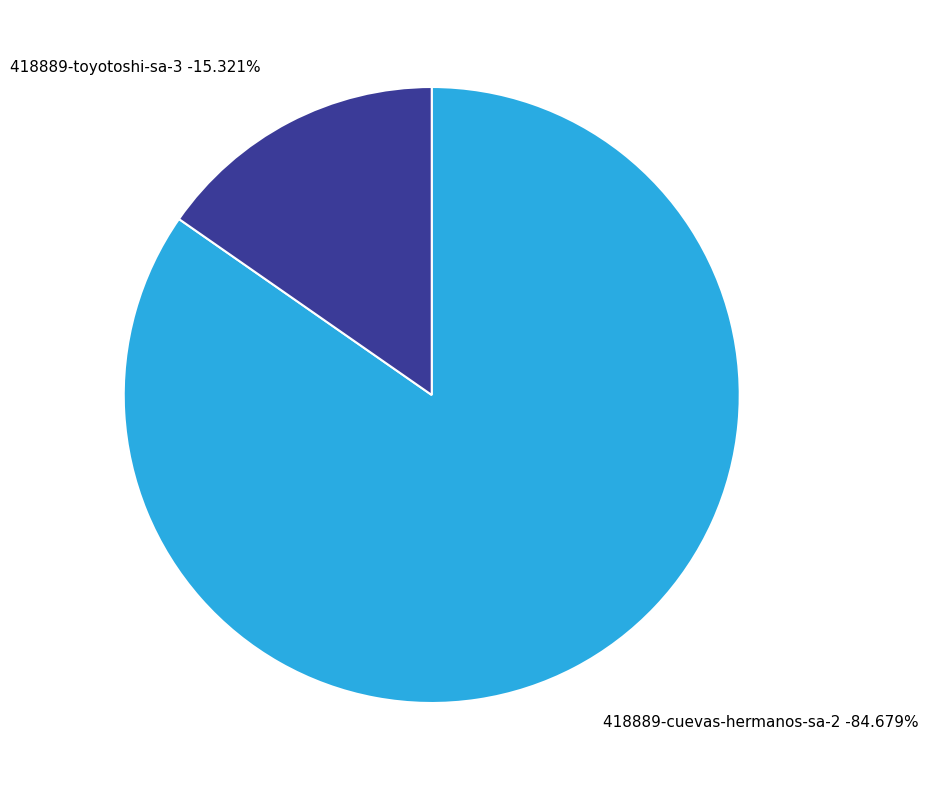

What is the change in value from 418889-cuevas-hermanos-sa-2 to 418889-toyotoshi-sa-3?

-2204100000